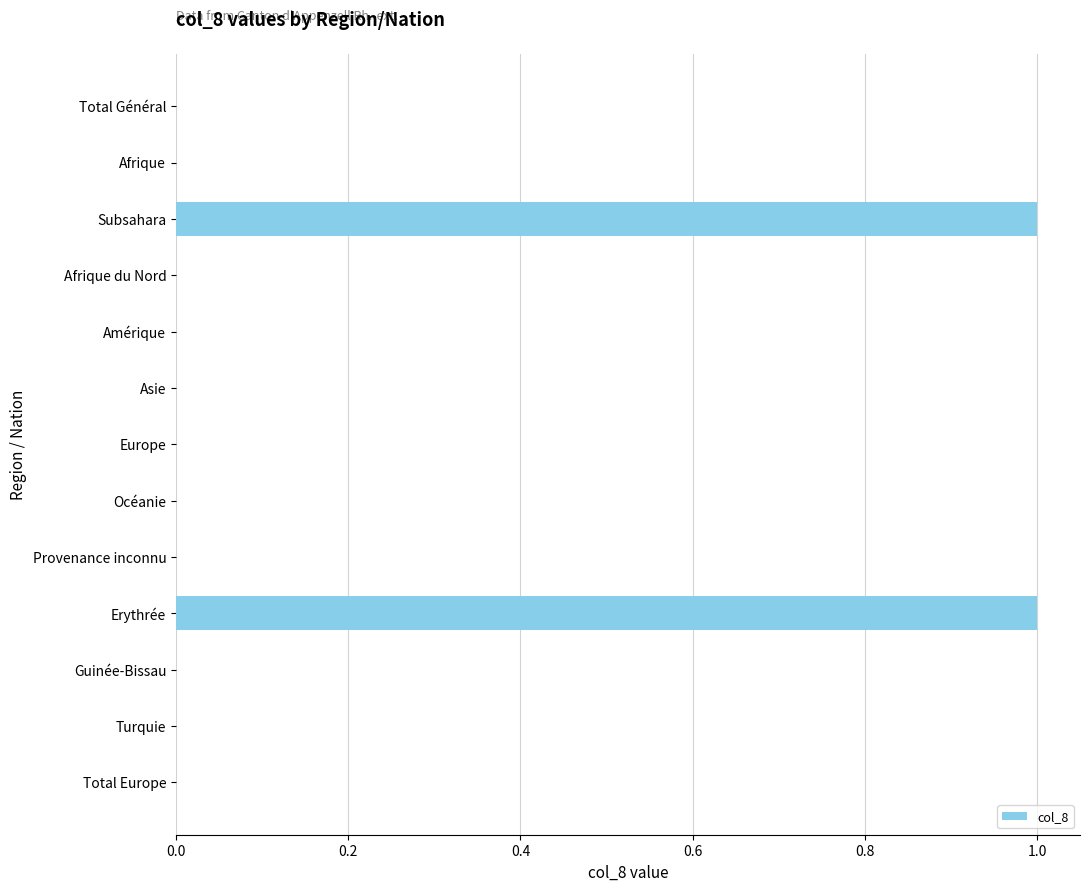

Reading top to bottom, extract all data points from this chart.

Total Général=0	Afrique=0	Subsahara=1	Afrique du Nord=0	Amérique=0	Asie=0	Europe=0	Océanie=0	Provenance inconnu=0	Erythrée=1	Guinée-Bissau=0	Turquie=0	Total Europe=0